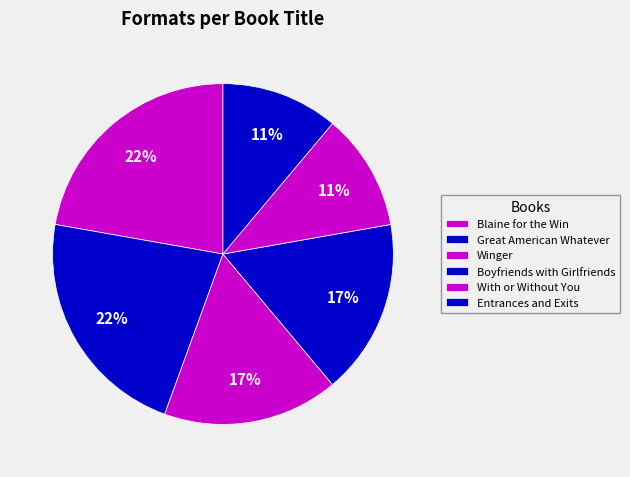

Count the number of slices in the pie.

6